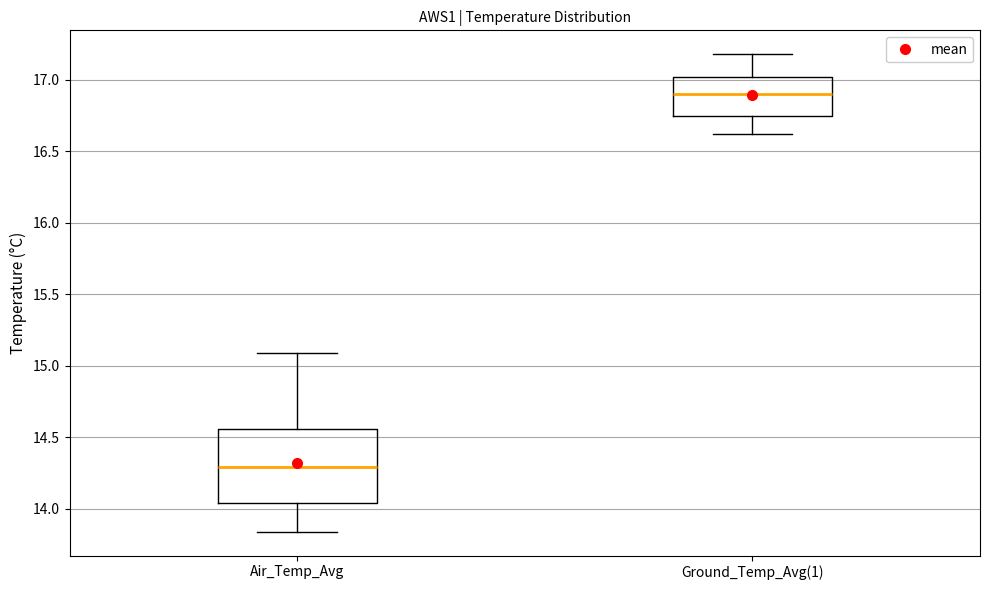

Which box's median line is the lowest?

Air_Temp_Avg